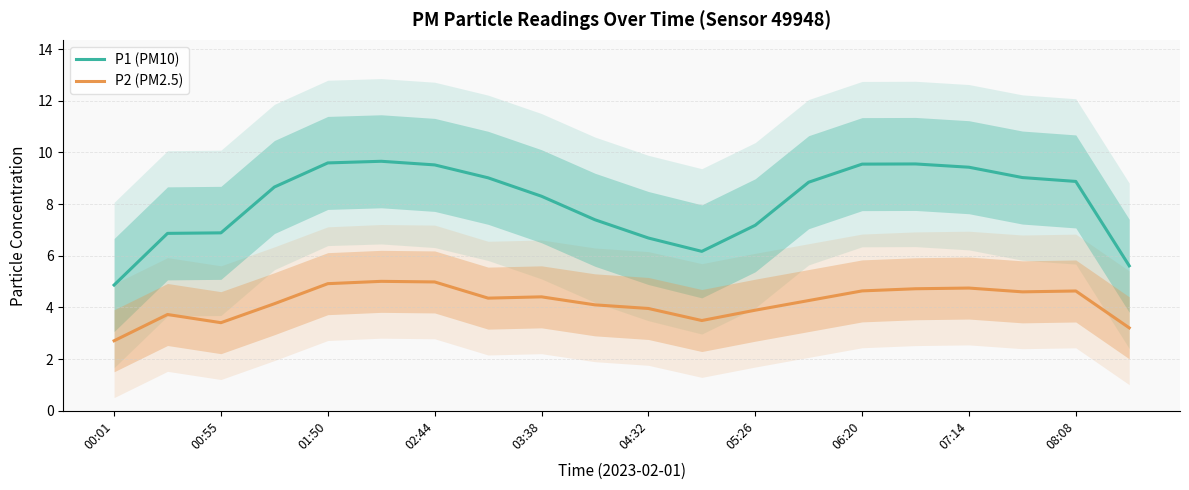

The P2 (PM2.5) series shows 3.9 at 05:26. True or false?

True